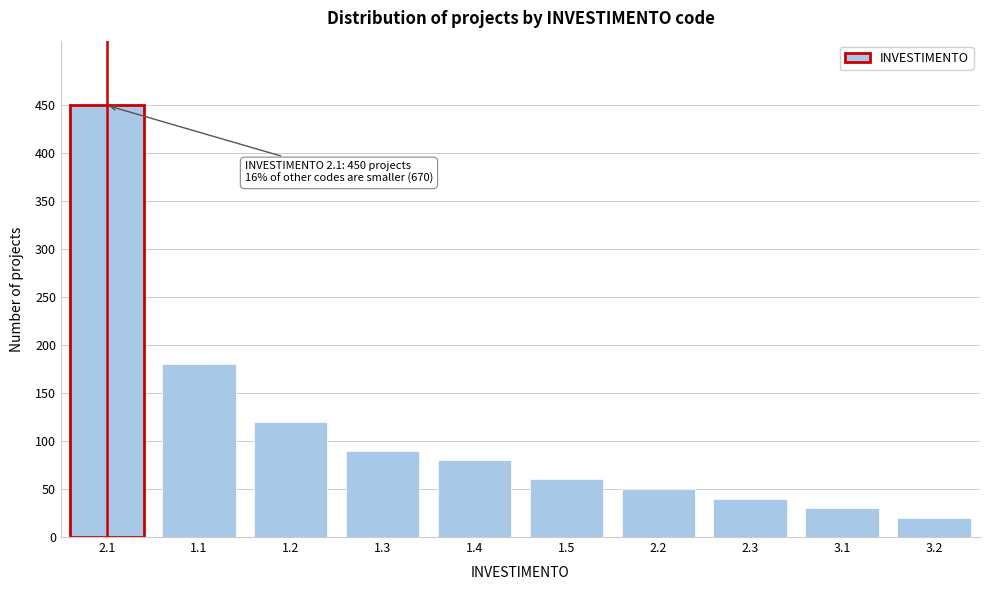

Reading left to right, extract all data points from this chart.

2.1=450	1.1=180	1.2=120	1.3=90	1.4=80	1.5=60	2.2=50	2.3=40	3.1=30	3.2=20